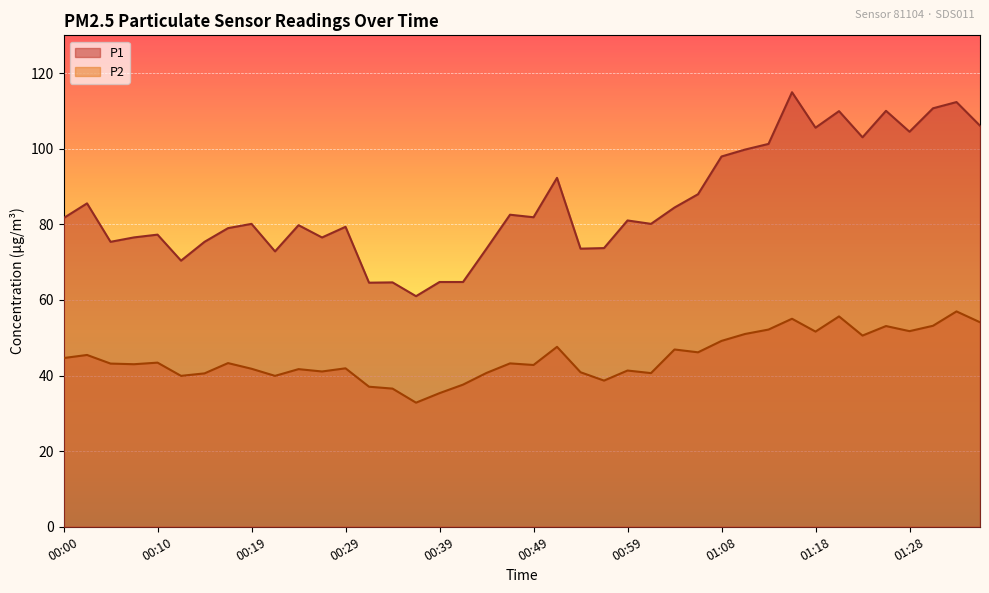

Which category has the lowest value in the P1 series?

00:37